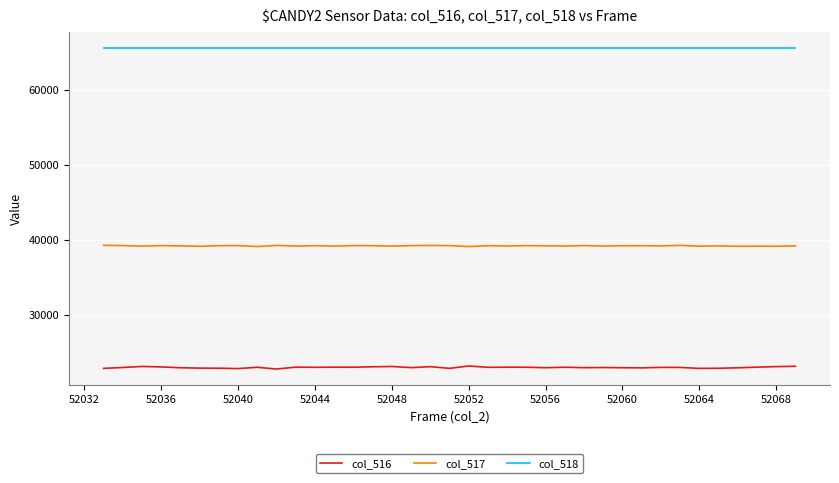

True or false: col_518 and col_517 intersect in this chart.

False